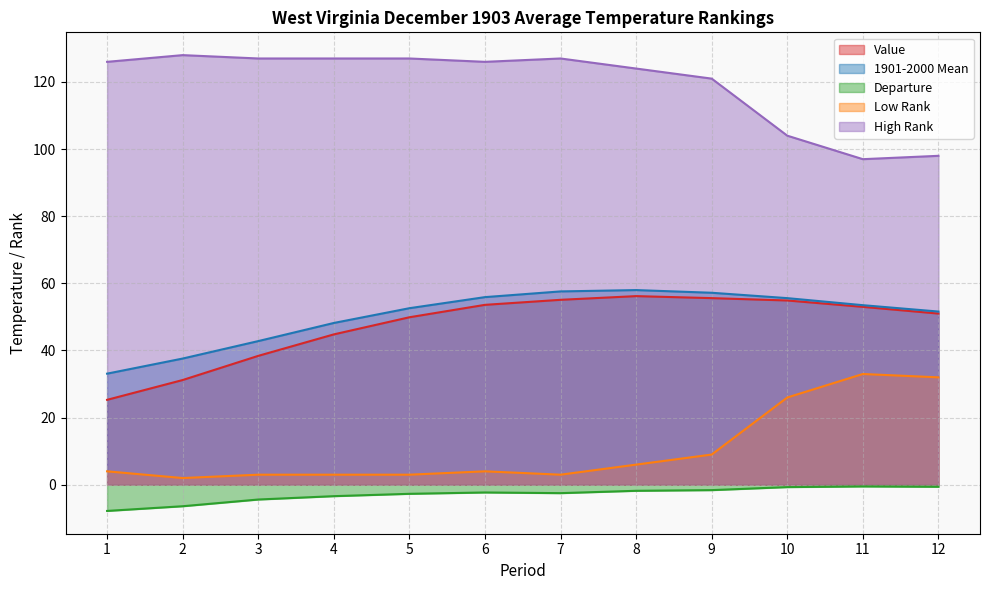

In Value, how many points are higher than both neighbors (excluding endpoints)?

1